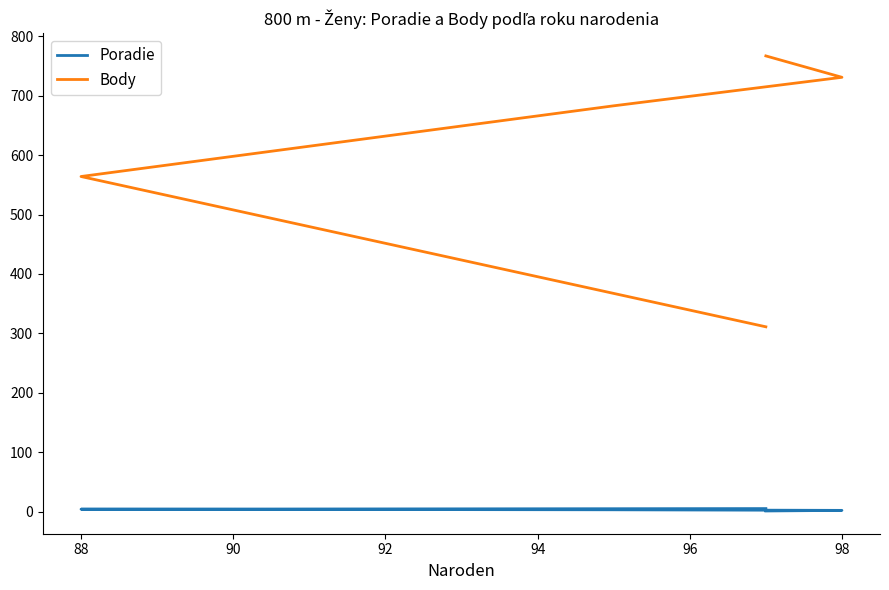

What is the sum of all Body values?

3056